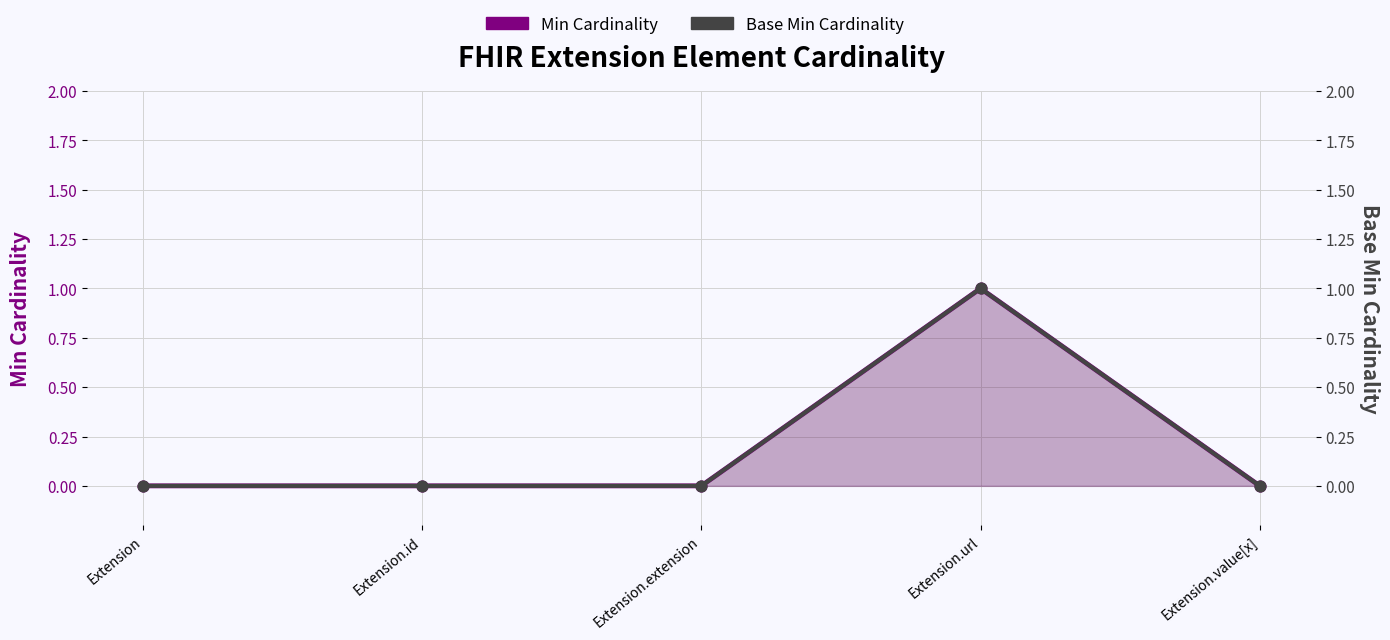

Which series contains the highest Y value?

Min Cardinality